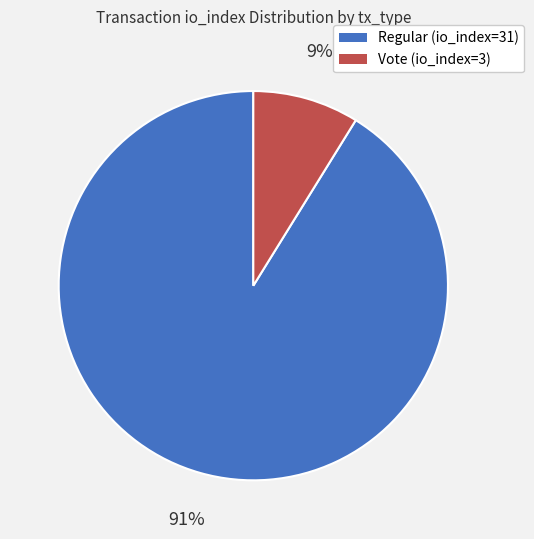

Which slice is the largest?

Regular (io_index=31)